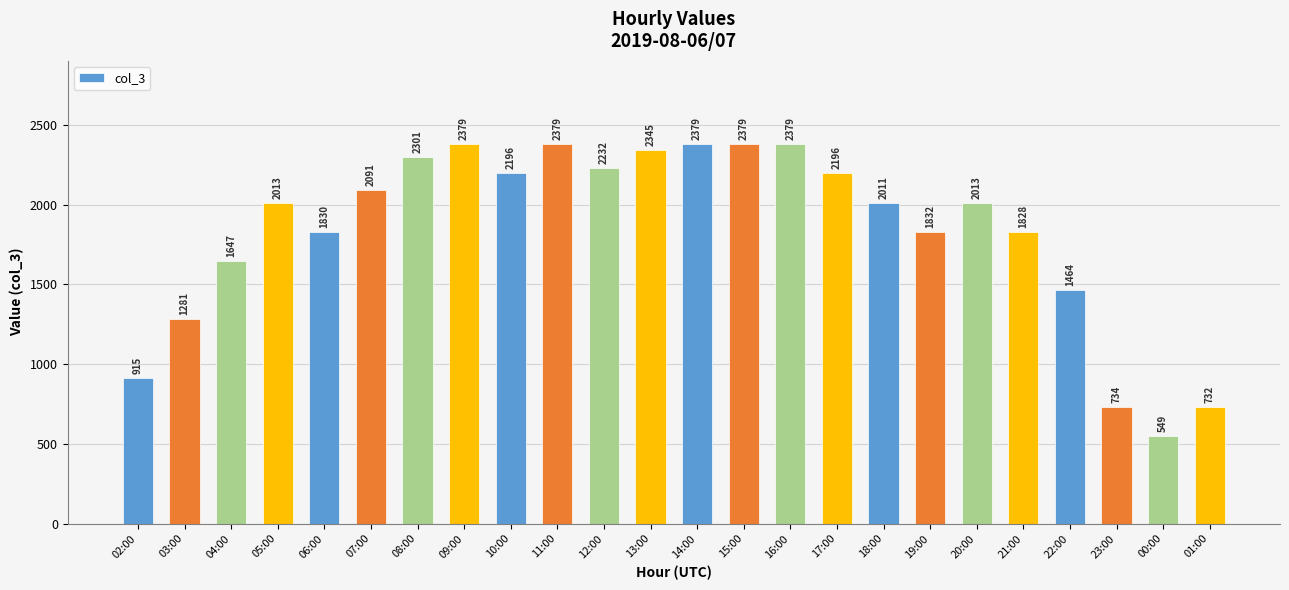

Reading left to right, extract all data points from this chart.

02:00=915	03:00=1281	04:00=1647	05:00=2013	06:00=1830	07:00=2091	08:00=2301	09:00=2379	10:00=2196	11:00=2379	12:00=2232	13:00=2345	14:00=2379	15:00=2379	16:00=2379	17:00=2196	18:00=2011	19:00=1832	20:00=2013	21:00=1828	22:00=1464	23:00=734	00:00=549	01:00=732